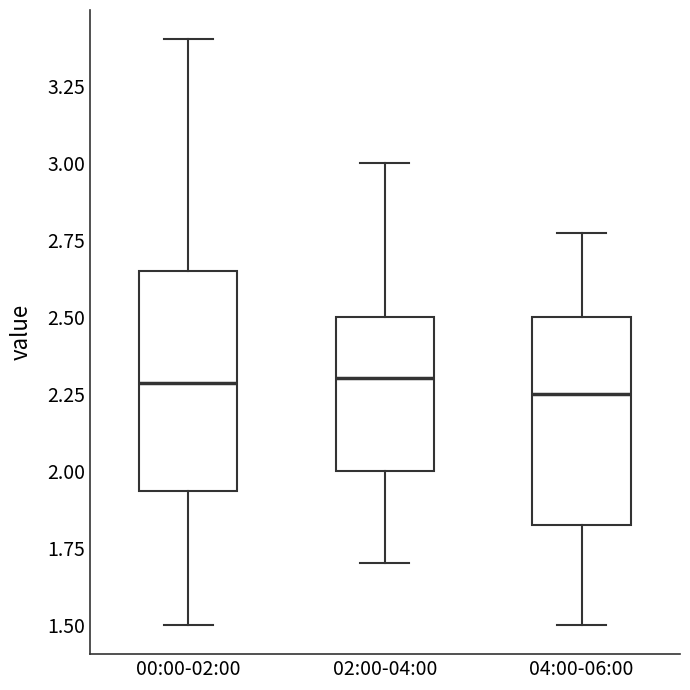

Reading left to right, read every box against the y-axis: the position of its median line, the range the box covers, and the ends of its whiskers. The values are not printed on the chart, so give them approximately, as read against the axis.

00:00-02:00: median 2.30, box 1.95 to 2.65, whiskers 1.50 to 3.40
02:00-04:00: median 2.30, box 2.00 to 2.50, whiskers 1.70 to 3.00
04:00-06:00: median 2.25, box 1.80 to 2.50, whiskers 1.50 to 2.75